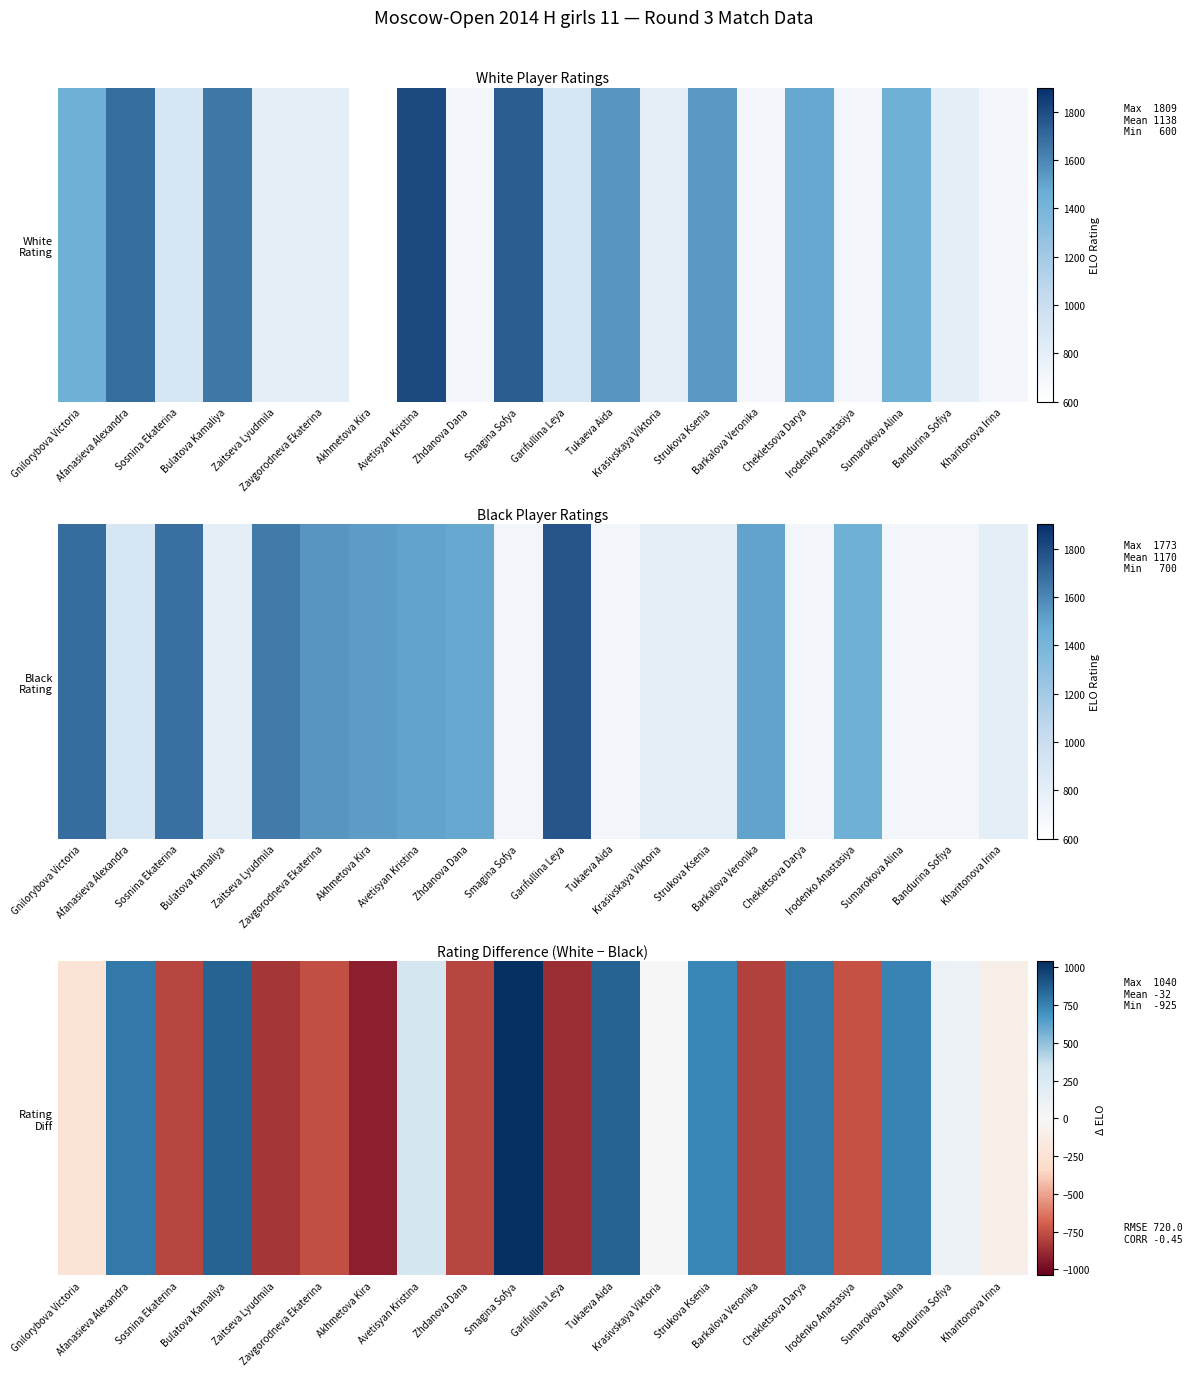

Reading left to right, what are all the values shown in this chart?

Gnilorybova Victoria=-241	Afanasieva Alexandra=784	Sosnina Ekaterina=-781	Bulatova Kamaliya=856	Zaitseva Lyudmila=-845	Zavgorodneva Ekaterina=-749	Akhmetova Kira=-925	Avetisyan Kristina=310	Zhdanova Dana=-787	Smagina Sofya=1040	Garifullina Leya=-873	Tukaeva Aida=854	Krasivskaya Viktoria=0	Strukova Ksenia=737	Barkalova Veronika=-802	Chekletsova Darya=787	Irodenko Anastasiya=-746	Sumarokova Alina=743	Bandurina Sofiya=100	Kharitonova Irina=-100